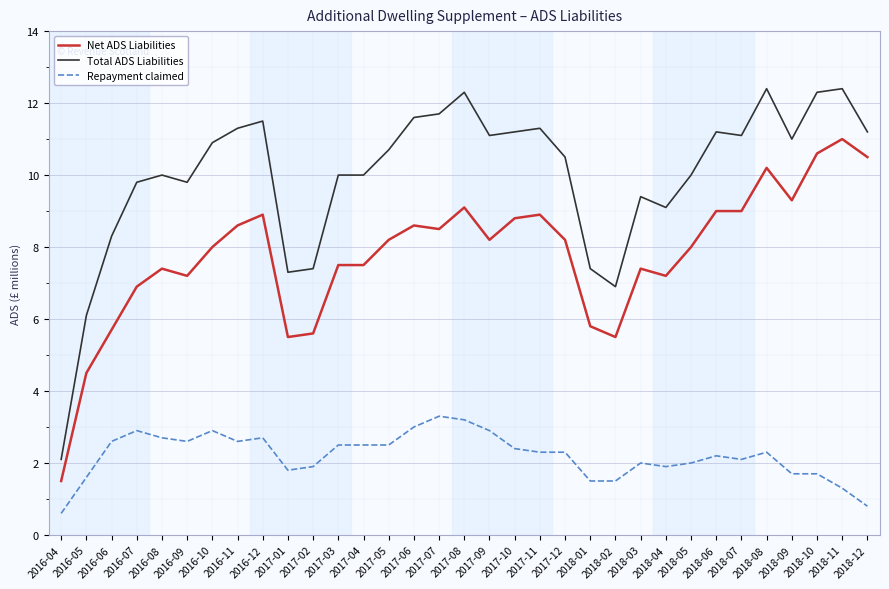

What position from the left is 2016-07?

4